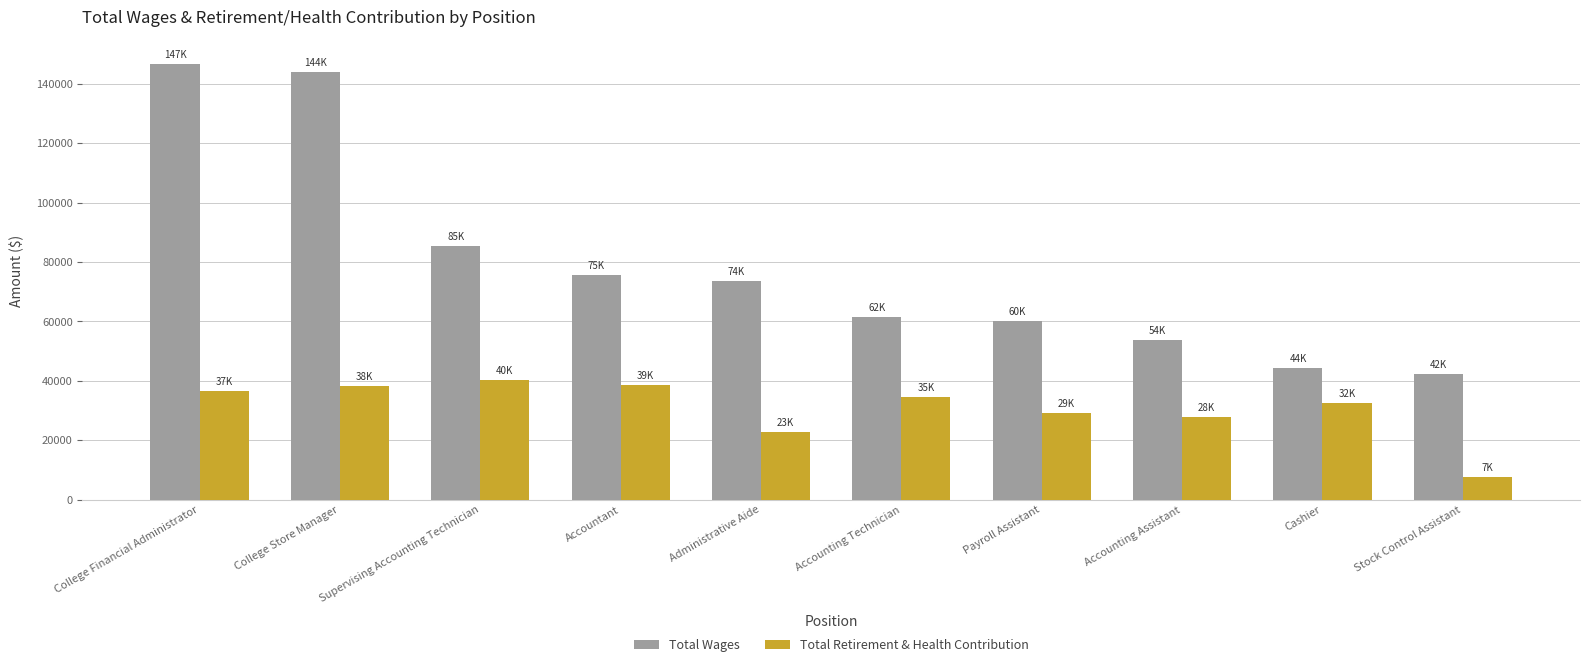

Rank the series at College Store Manager from highest to lowest value.

Total Wages, Total Retirement & Health Contribution